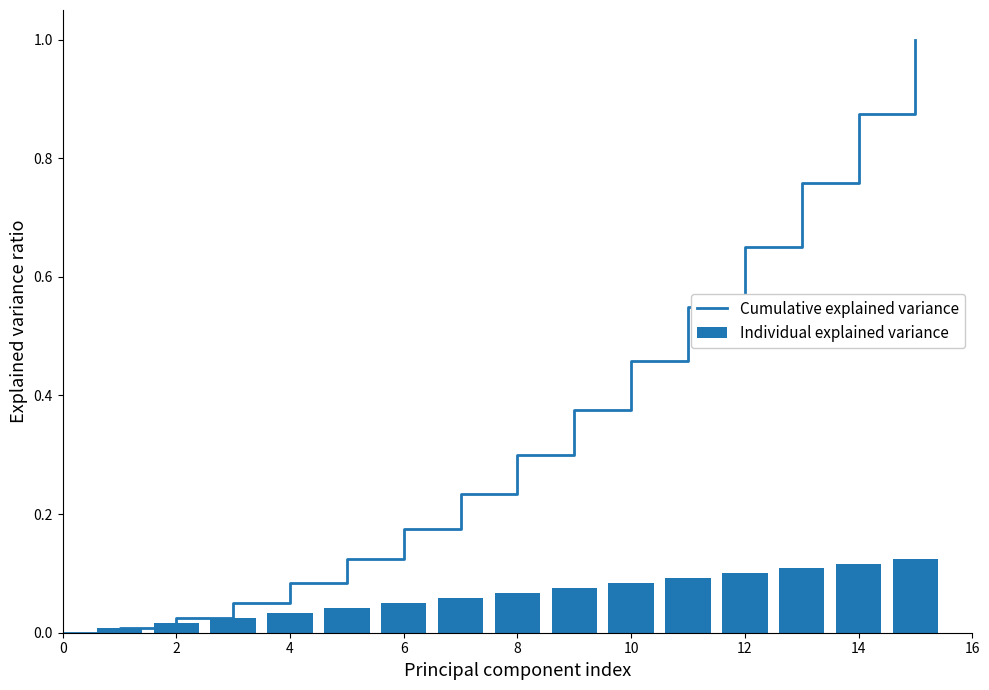

What is the sum of all Individual explained variance values?

1.0